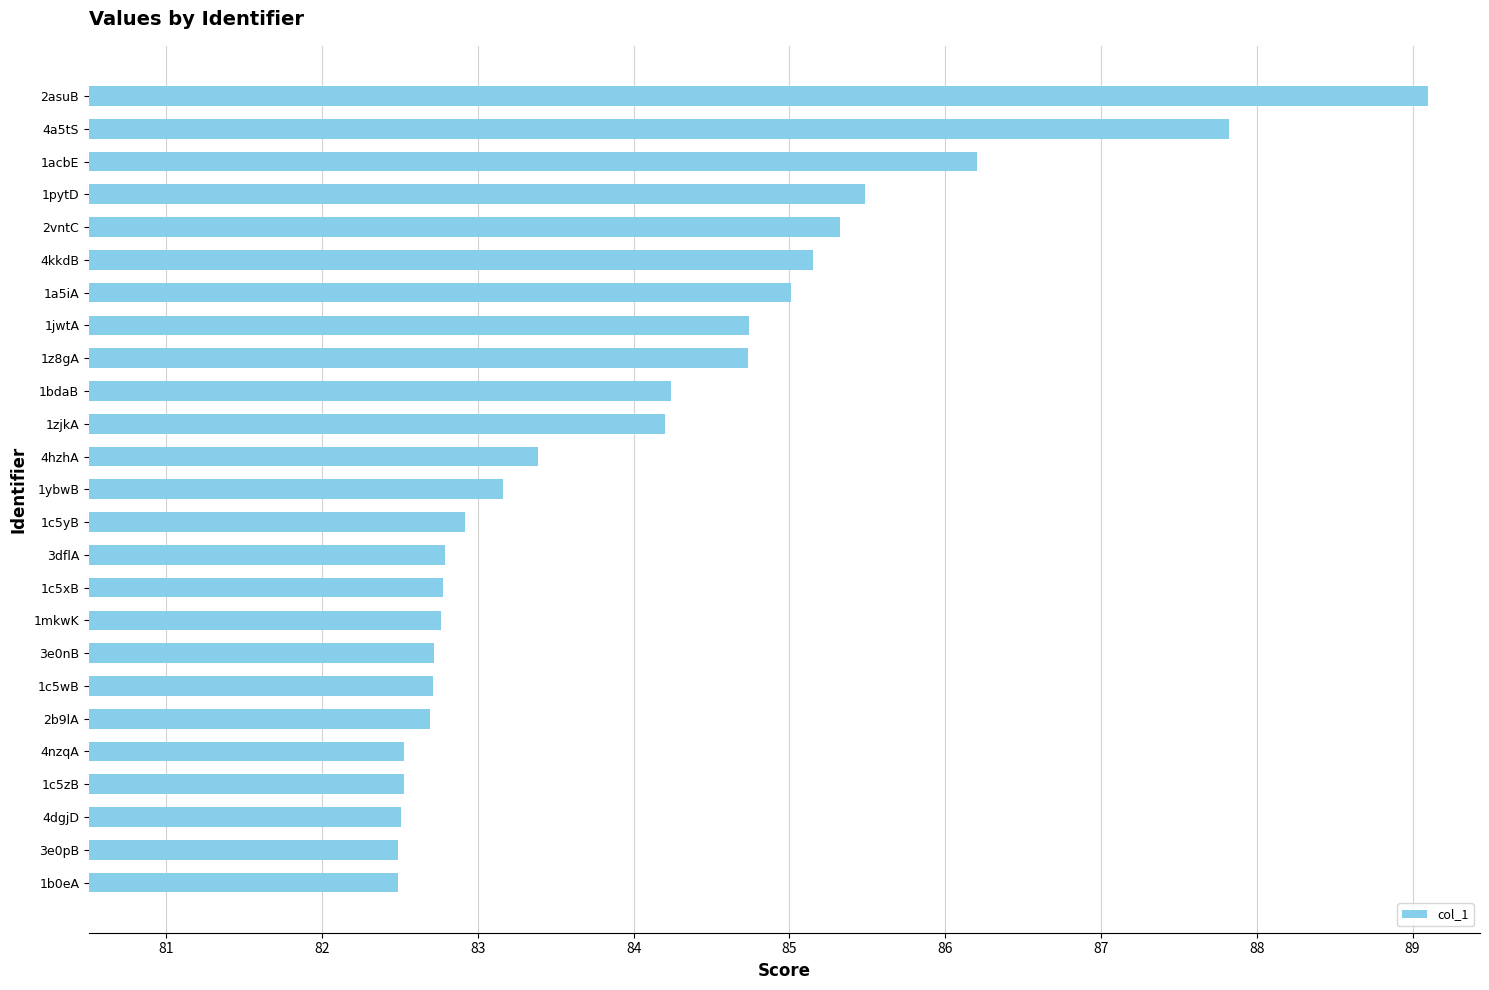

Reading bottom to top, transcribe all the data shown in this chart.

82.5	82.5	82.5	82.5	82.5	82.7	82.7	82.7	82.8	82.8	82.8	82.9	83.2	83.4	84.2	84.2	84.7	84.7	85.0	85.2	85.3	85.5	86.2	87.8	89.1